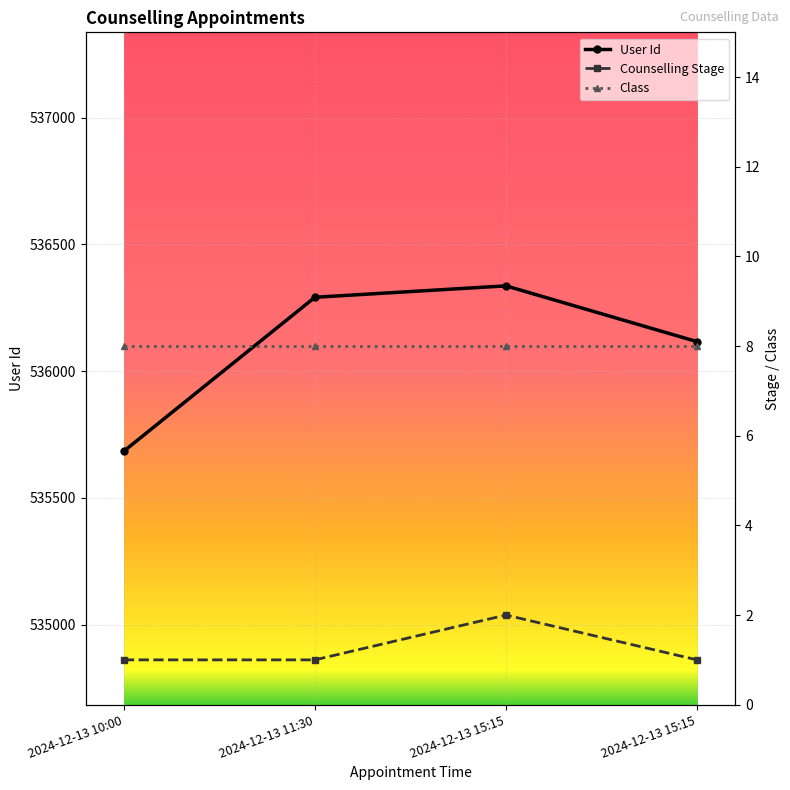

The Counselling Stage series shows 2 at 2024-12-13 15:15. True or false?

True